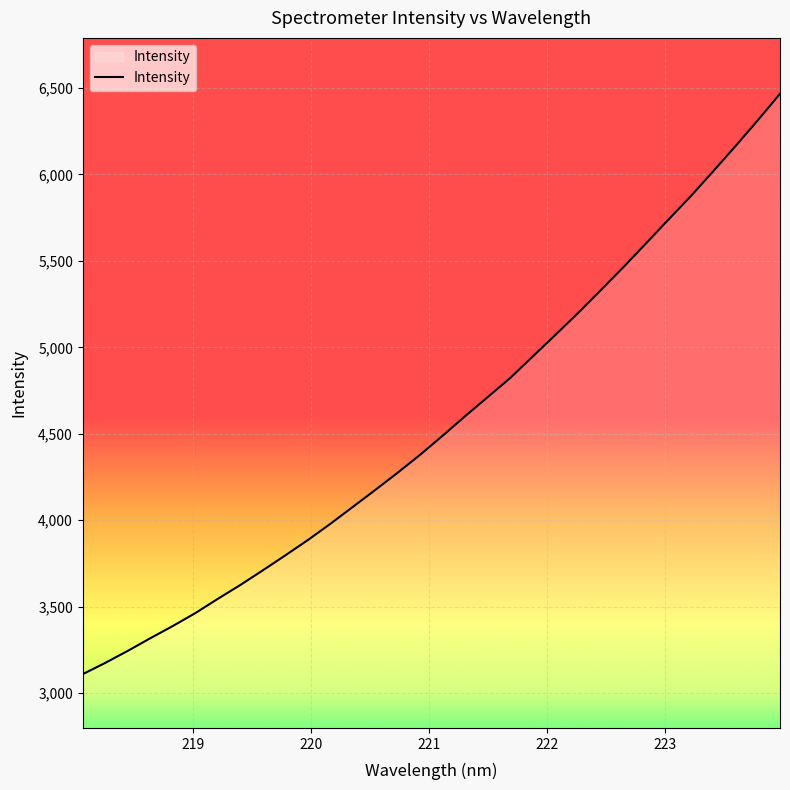

What is the smallest value displayed?

3109.3